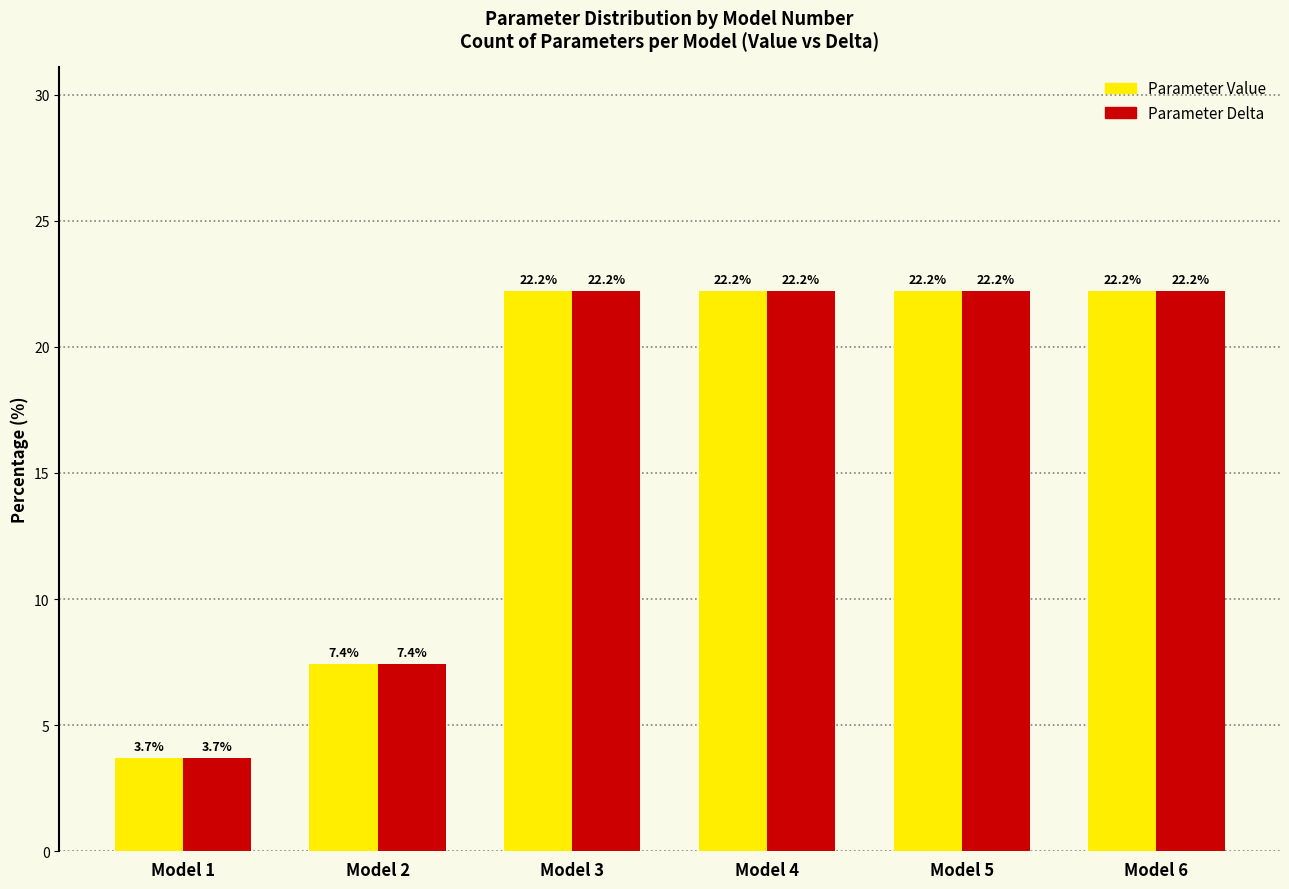

Reading left to right, extract all data points from this chart.

Parameter Value: 3.7	7.4	22.2	22.2	22.2	22.2
Parameter Delta: 3.7	7.4	22.2	22.2	22.2	22.2